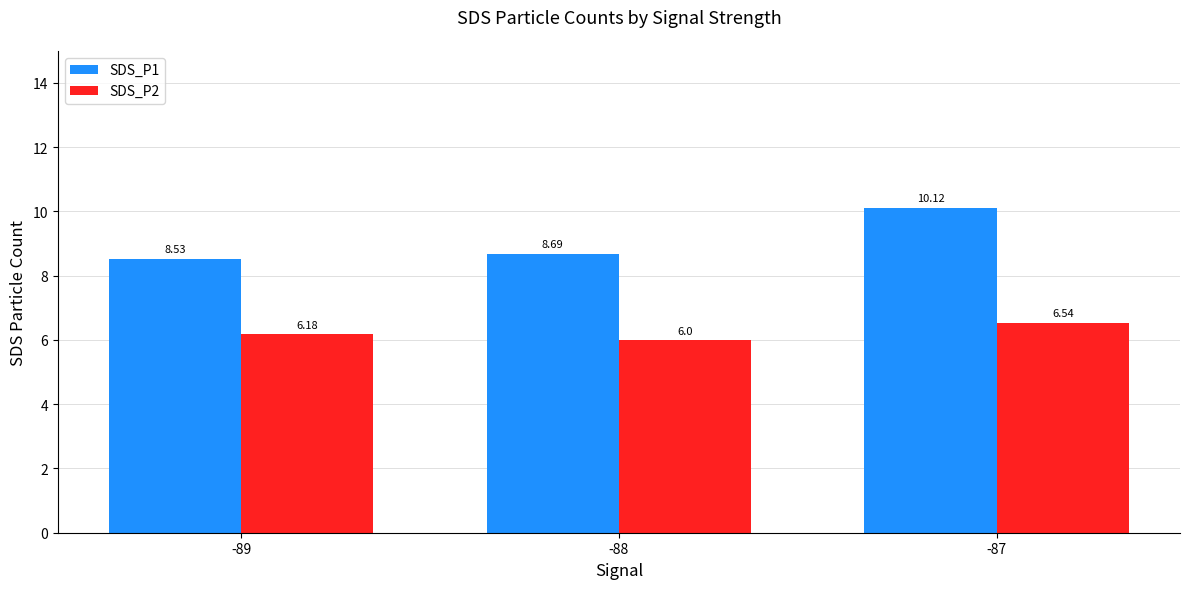

Is the value of SDS_P2 at -88 greater than the value of SDS_P1 at -87?

No